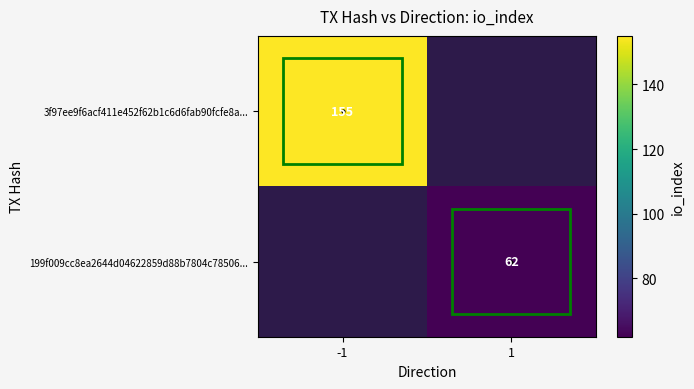

What is the maximum value shown in the chart?

155.0